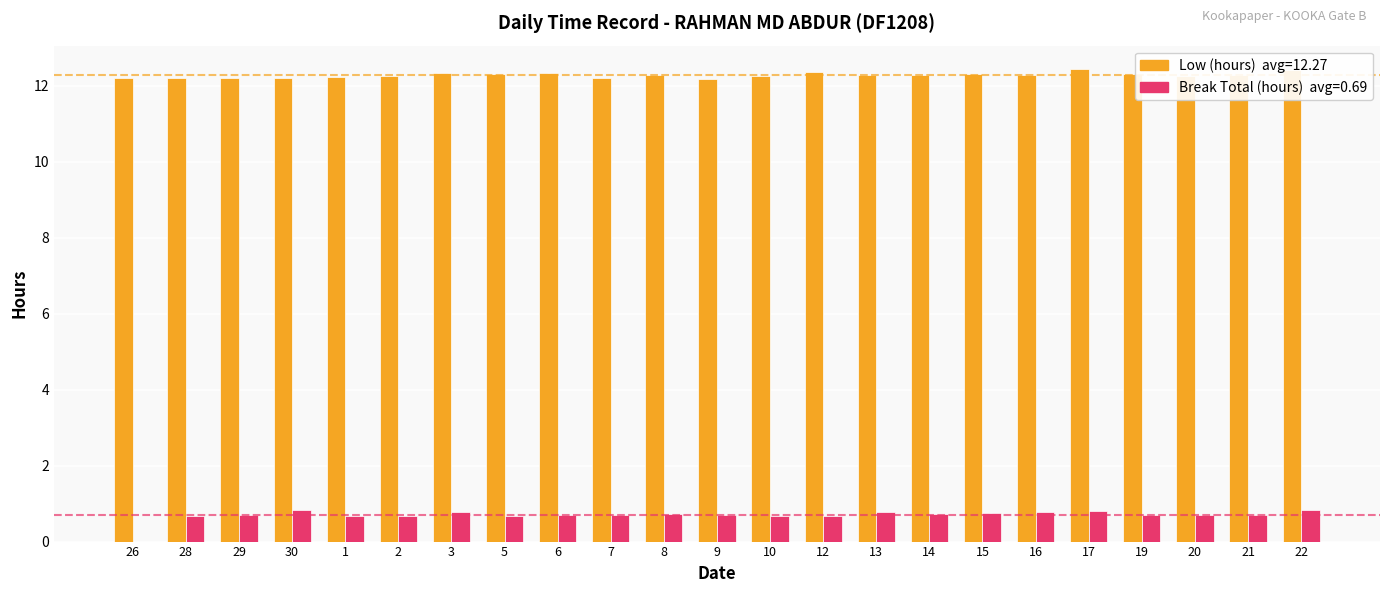

What is the total value across all series at 1?

12.9